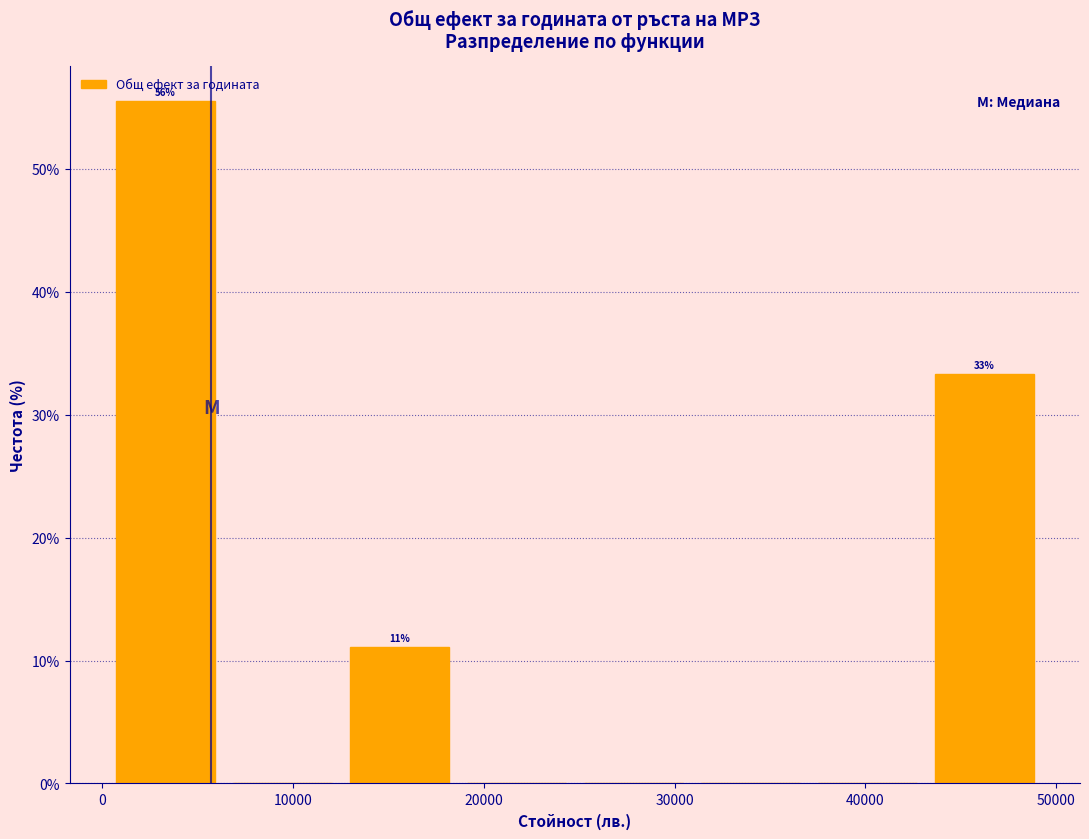

Over which range of the x-axis is the bar tallest?

1000 to 7000